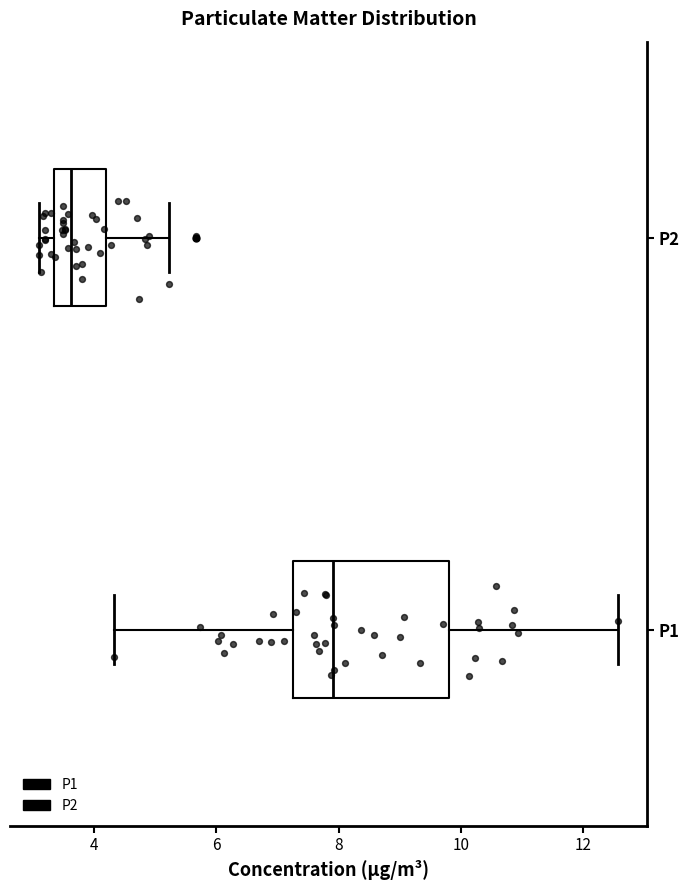

Which box is the widest, from its left edge to its right edge?

P1